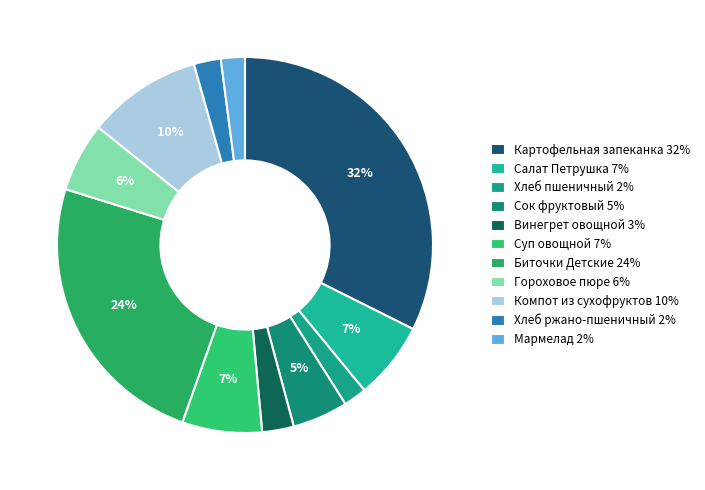

Is there any slice that represents more than half of the pie?

No